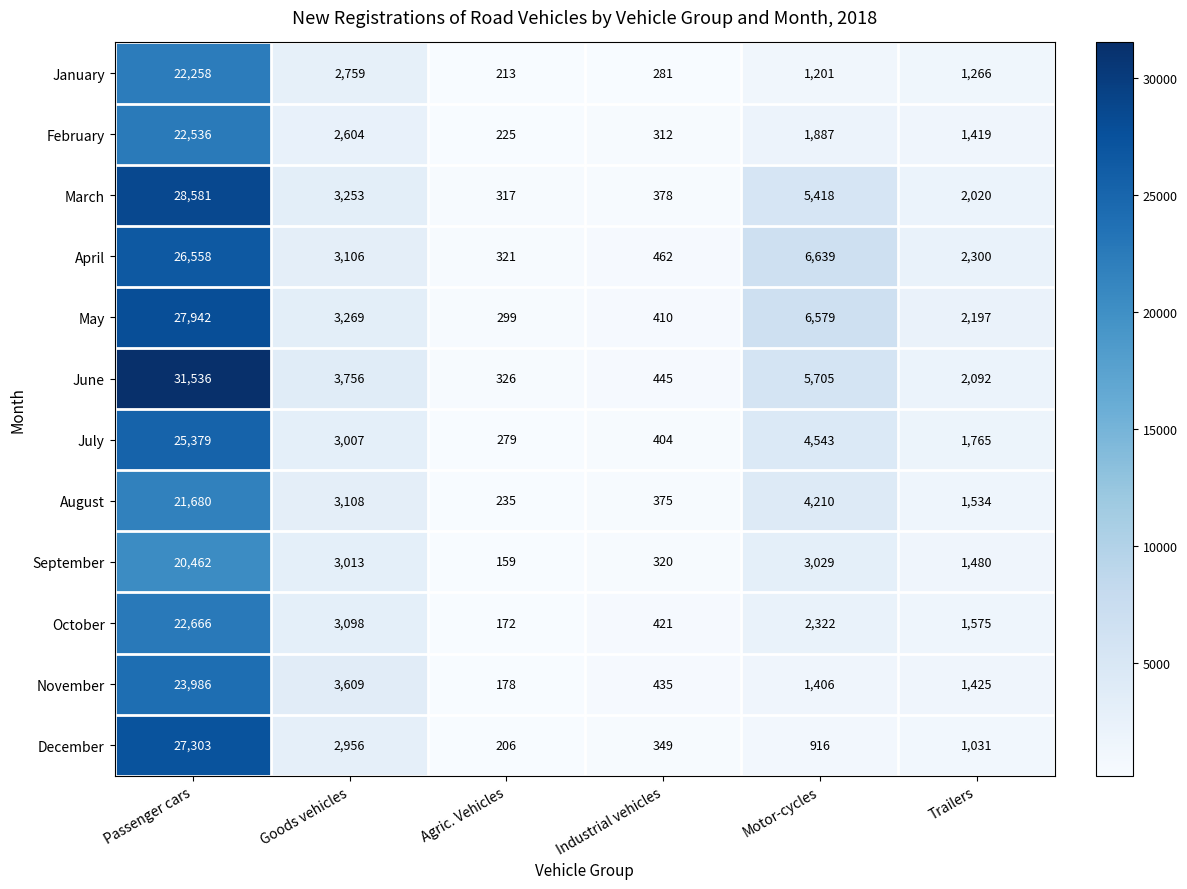

At which label is April closest to 13439?

Motor-cycles